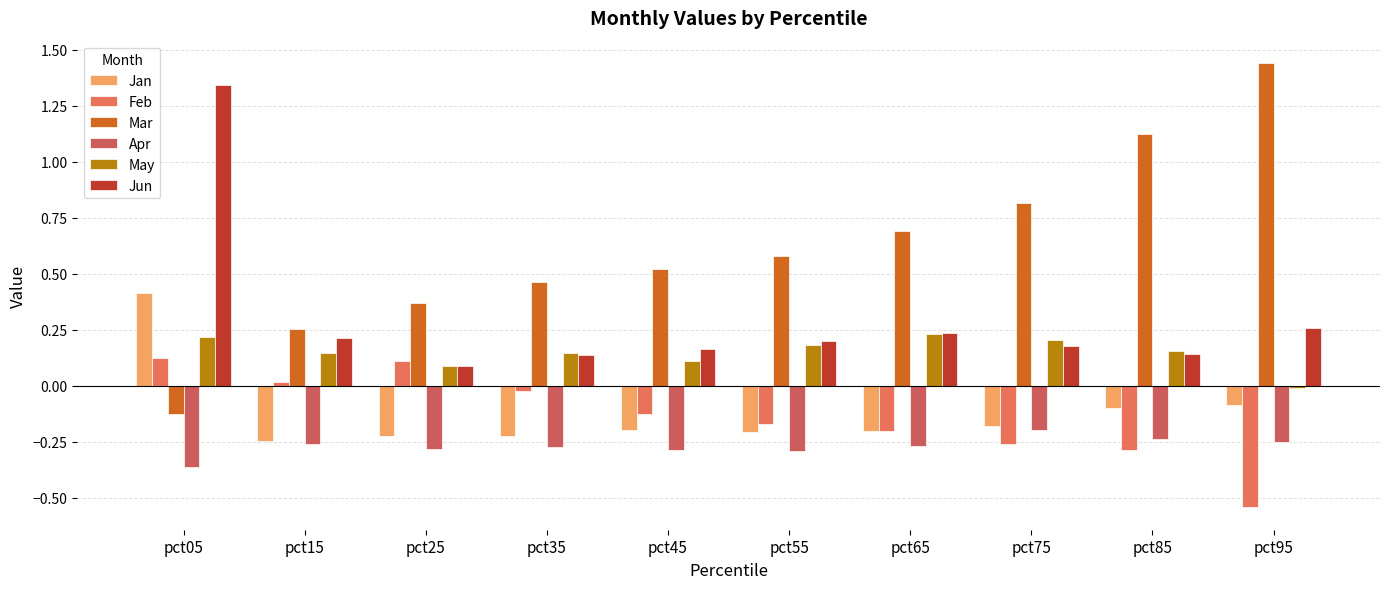

What is the spread (max minus min) of values at pct95?

2.0